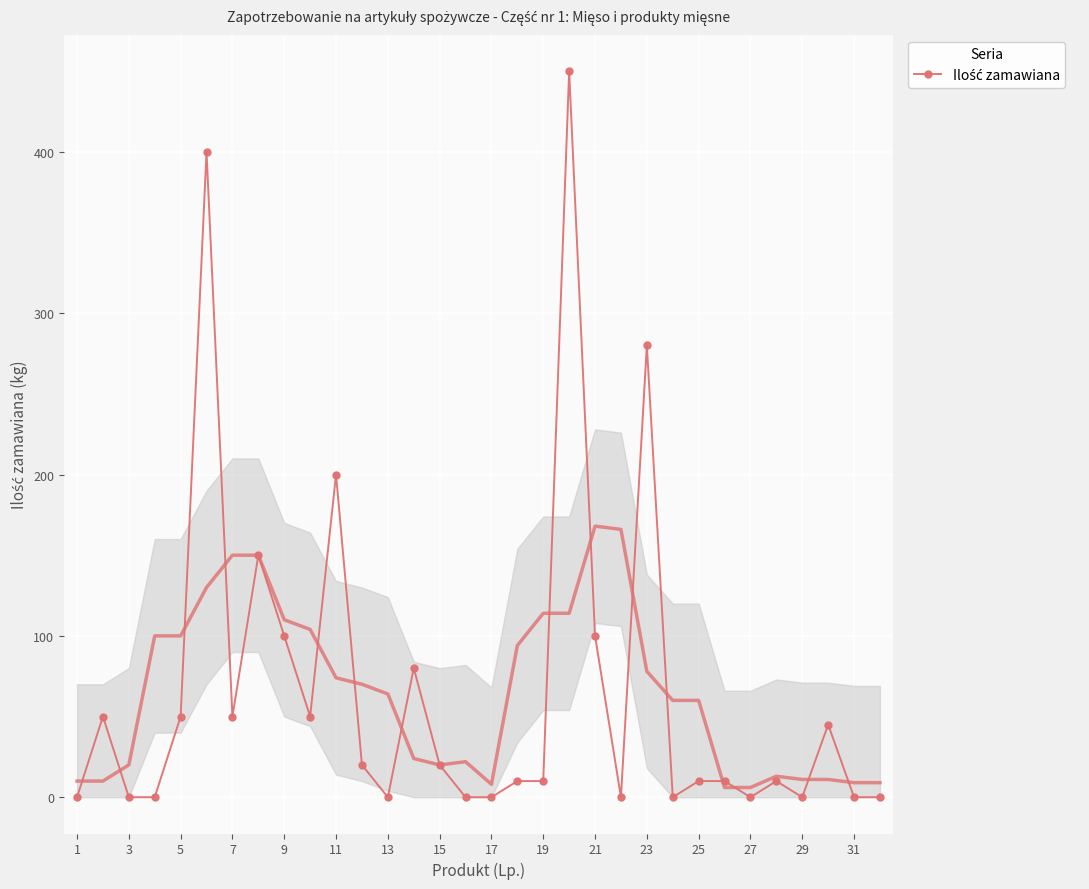

At which label does the data first exceed 10?

3